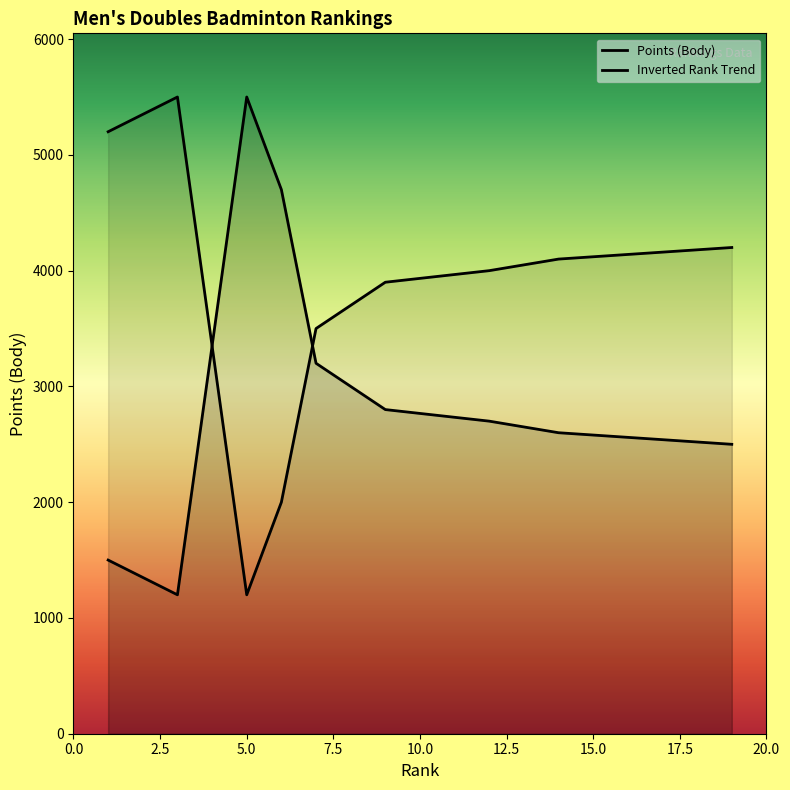

What is the smallest value displayed?

1200